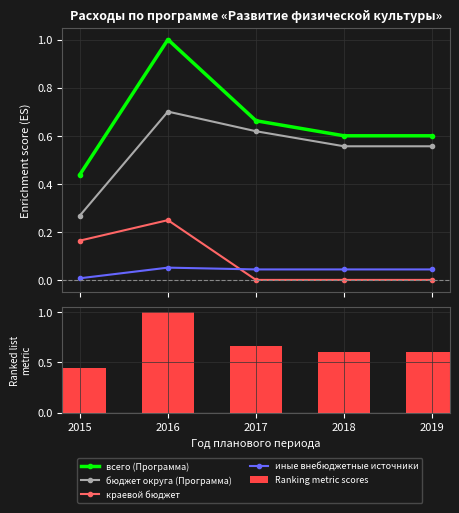

At which label does иные внебюджетные источники reach its minimum?

2015